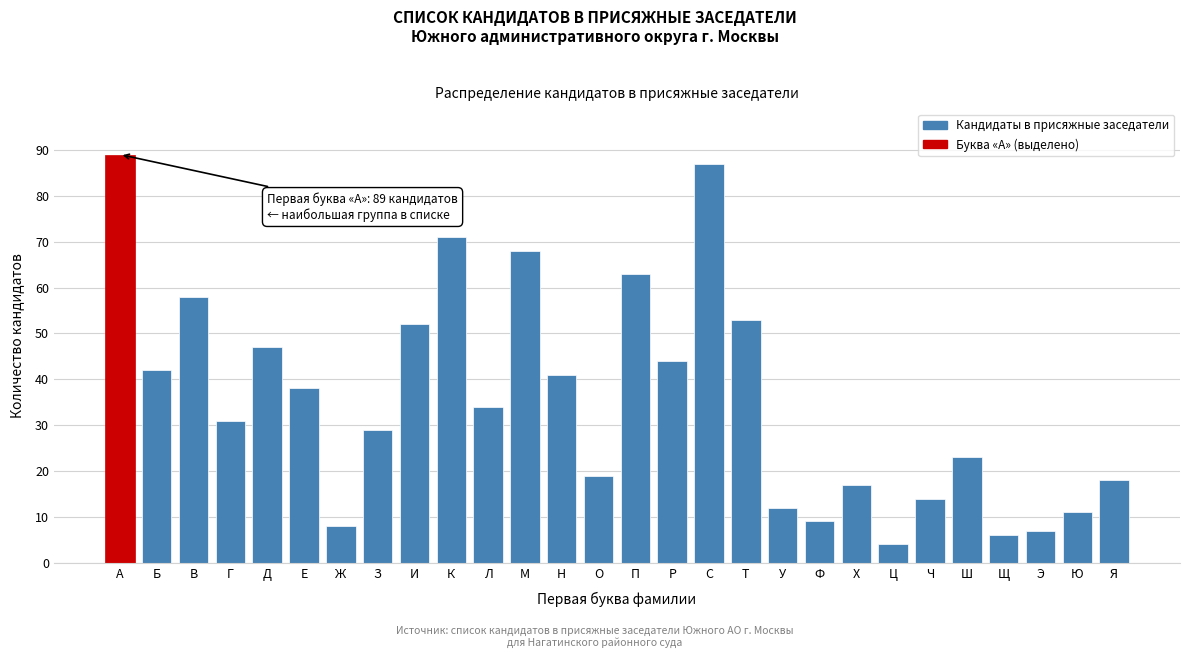

Reading left to right, transcribe all the data shown in this chart.

89	42	58	31	47	38	8	29	52	71	34	68	41	19	63	44	87	53	12	9	17	4	14	23	6	7	11	18